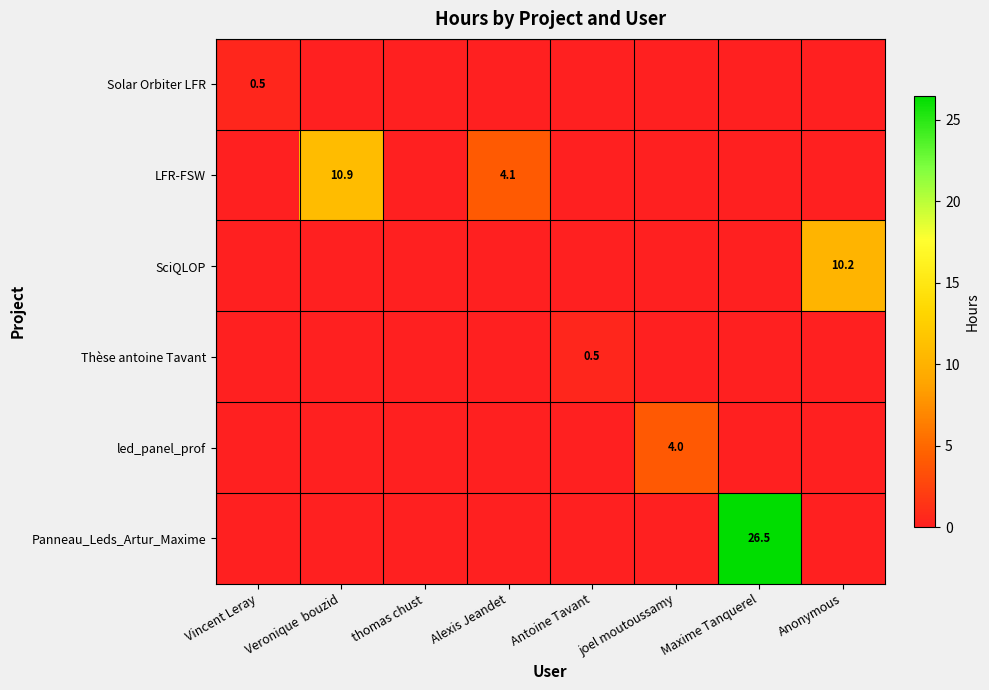

Which label corresponds to the smallest value in the chart?

Veronique  bouzid